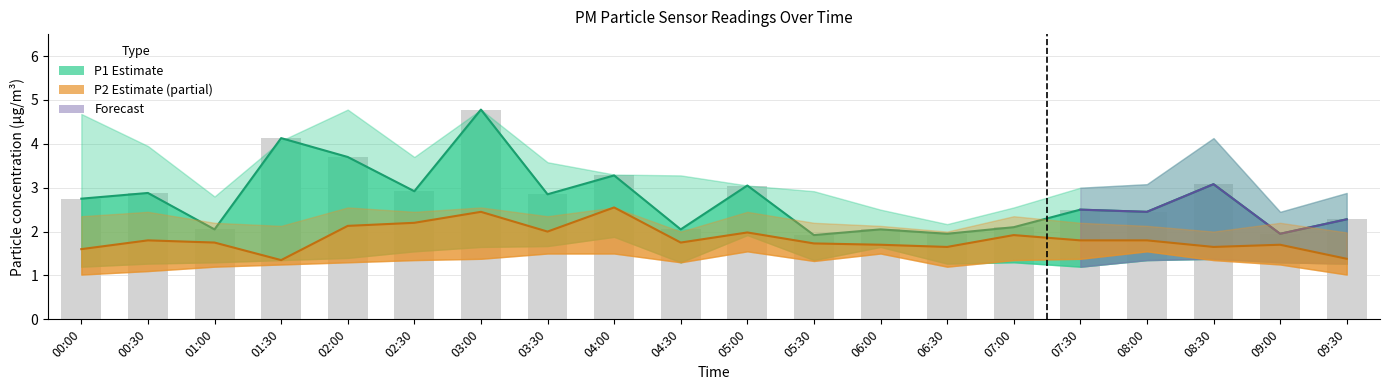

What is the value of the P1_lower bar at the 10th from the left?

1.3